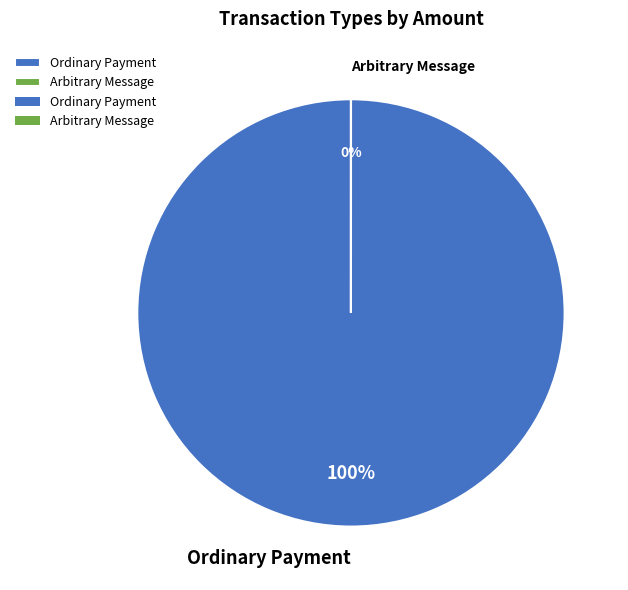

To the nearest percent, what percentage of the pie is Ordinary Payment?

100%